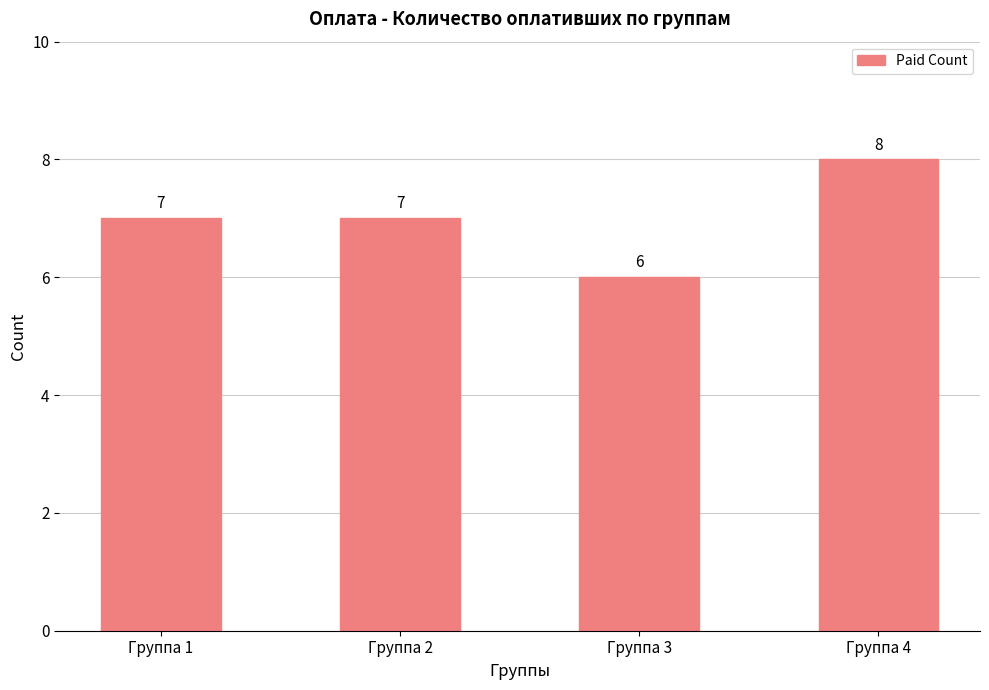

How many values are below 7?

1